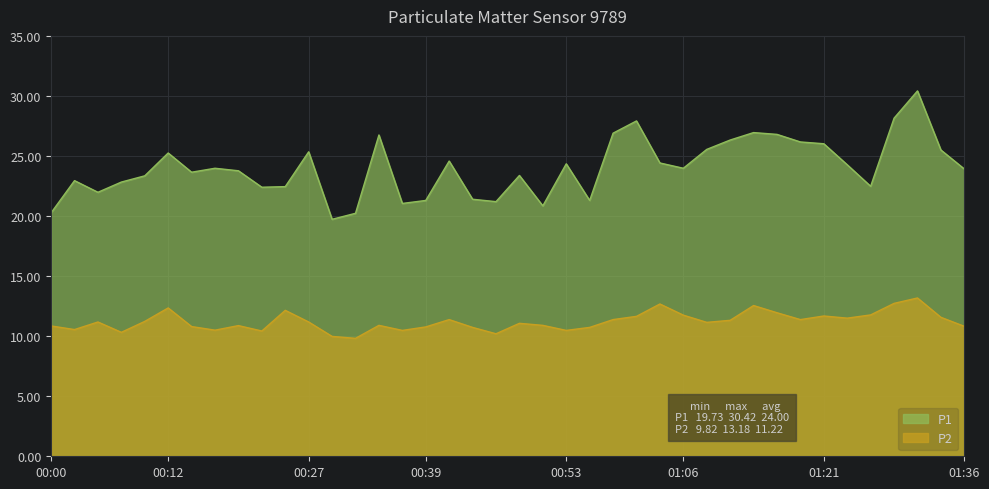

True or false: P2 and P1 intersect in this chart.

False